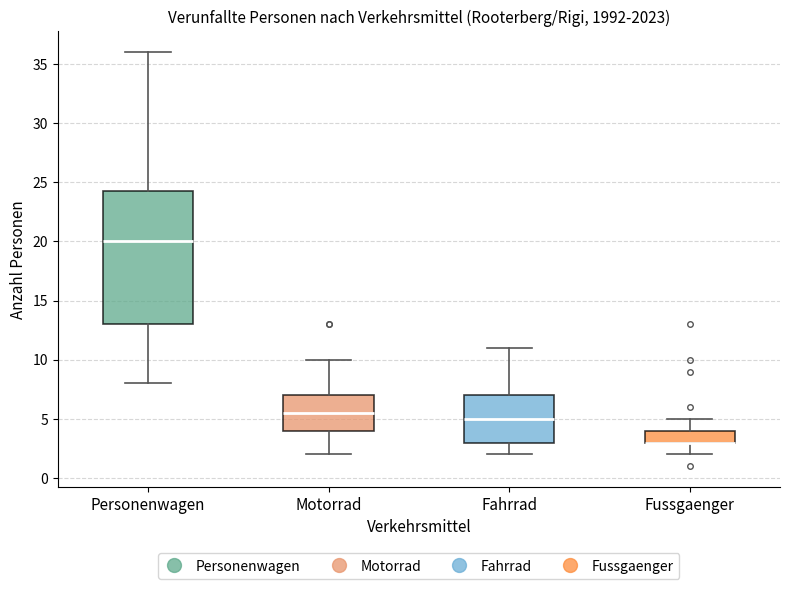

Reading left to right, read every box against the y-axis: the position of its median line, the range the box covers, and the ends of its whiskers. The values are not printed on the chart, so give them approximately, as read against the axis.

Personenwagen: median 20.0, box 13.0 to 24.5, whiskers 8.0 to 36.0
Motorrad: median 5.5, box 4.0 to 7.0, whiskers 2.0 to 10.0
Fahrrad: median 5.0, box 3.0 to 7.0, whiskers 2.0 to 11.0
Fussgaenger: median 3.0 (drawn on the box's lower edge), box 3.0 to 4.0, whiskers 2.0 to 5.0